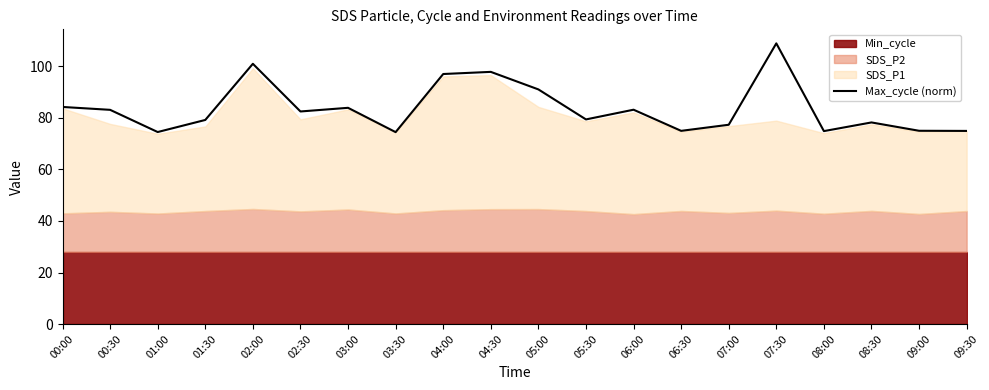

At which category does the chart reach its minimum across all series?

03:30